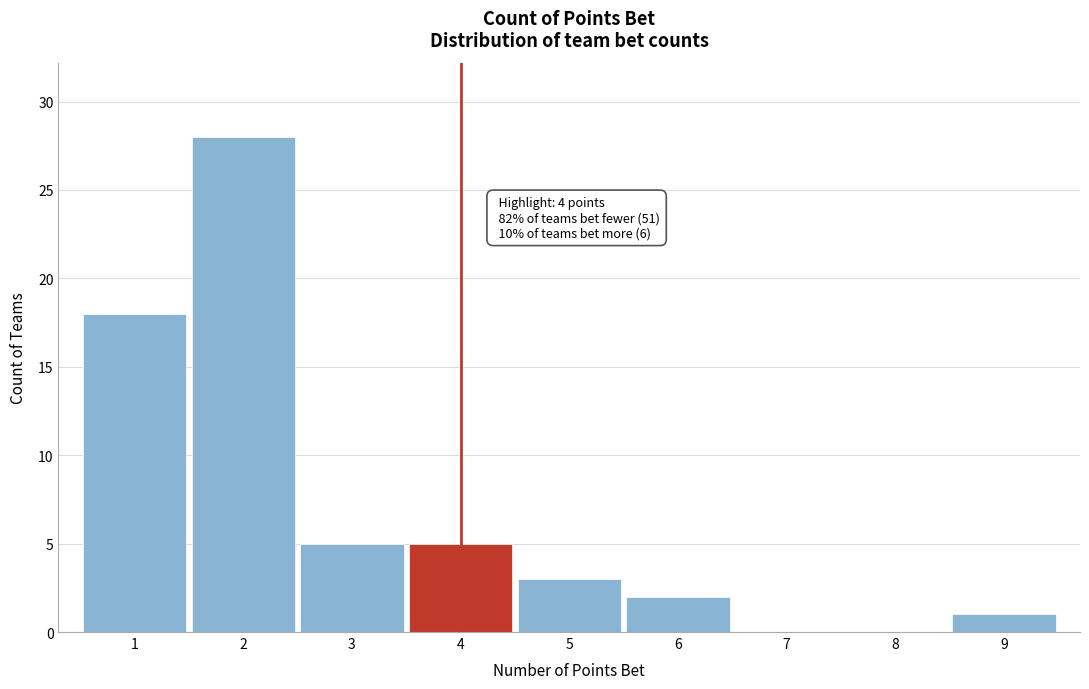

Reading right to left, what are all the values shown in this chart?

9=1	8=0	7=0	6=2	5=3	4=5	3=5	2=28	1=18